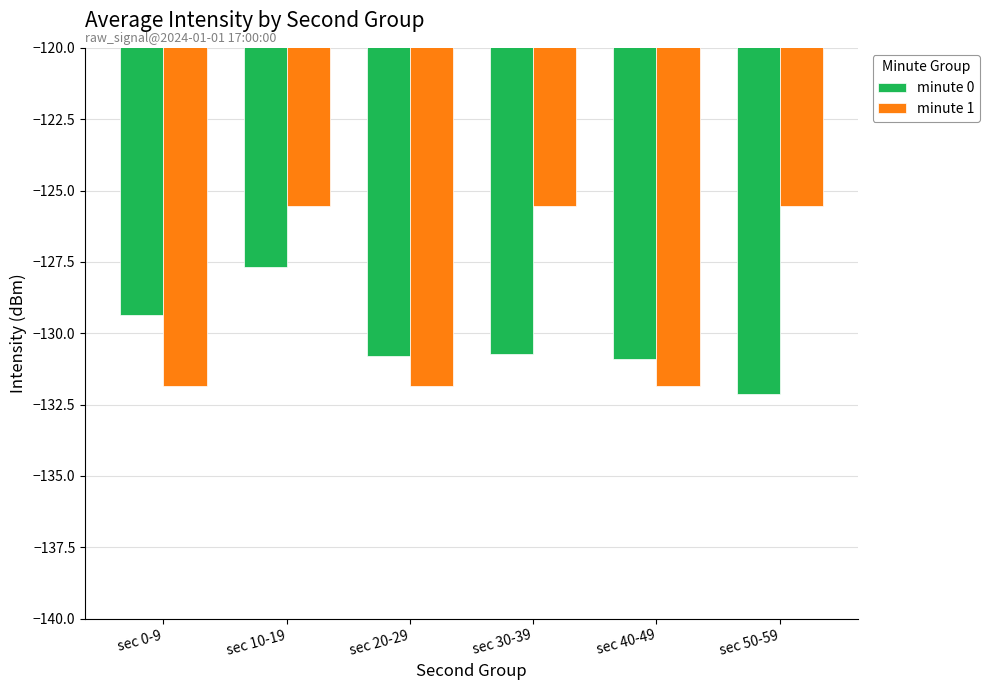

At how many categories does at least one series exceed -128?

3